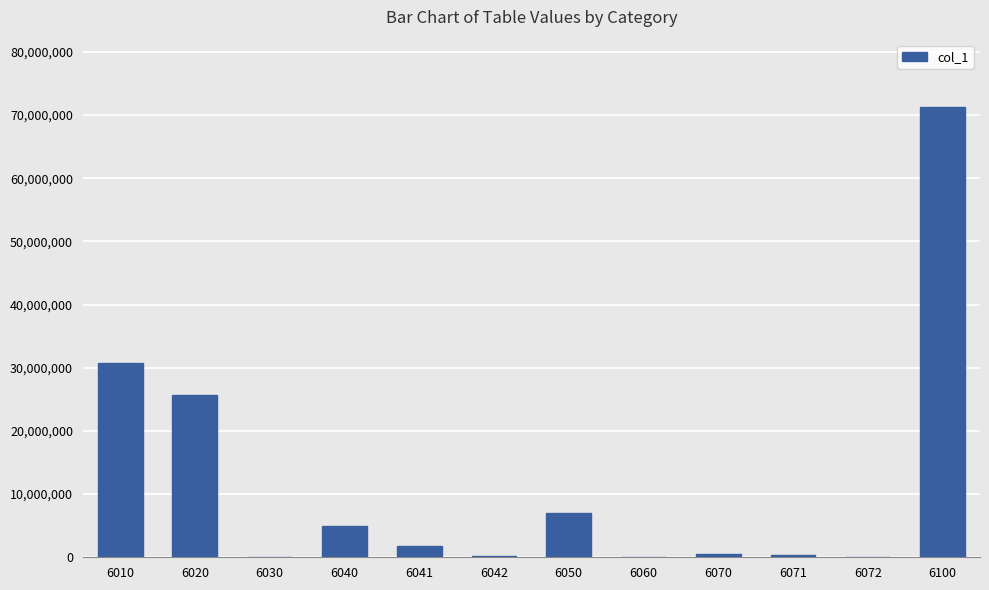

True or false: the data shows 26159 at 6072.

True